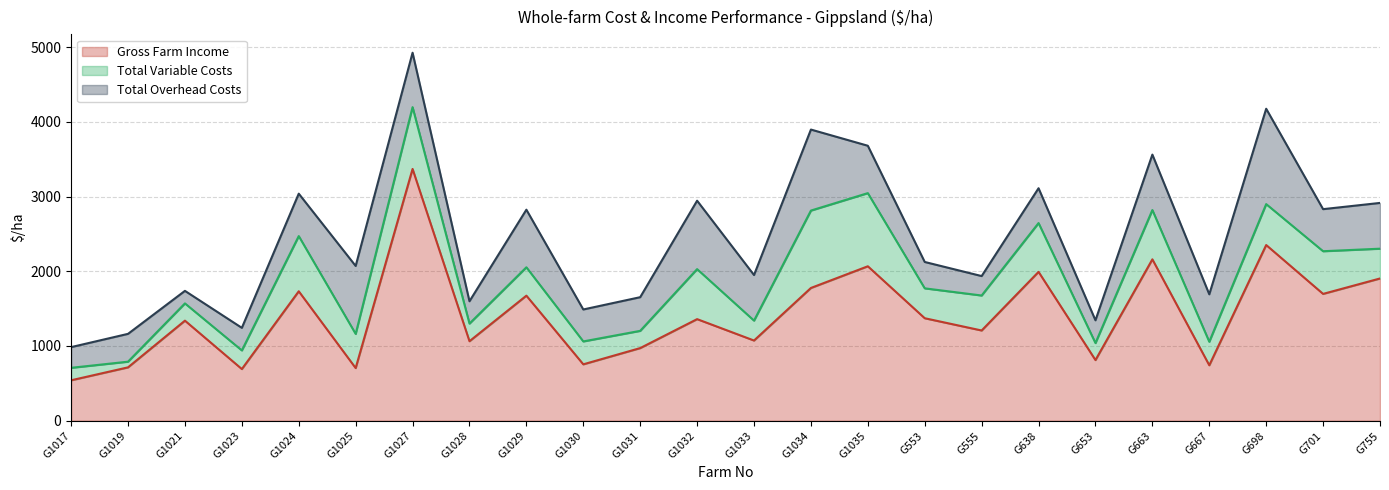

How many times do Total Overhead Costs and Gross Farm Income cross each other?

2